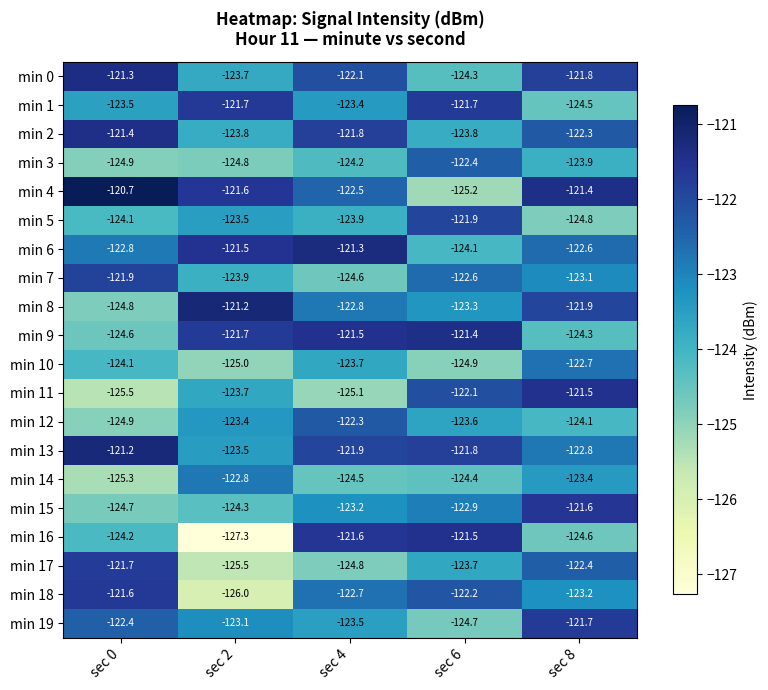

The min 17 series shows -124.8 at sec 4. True or false?

True